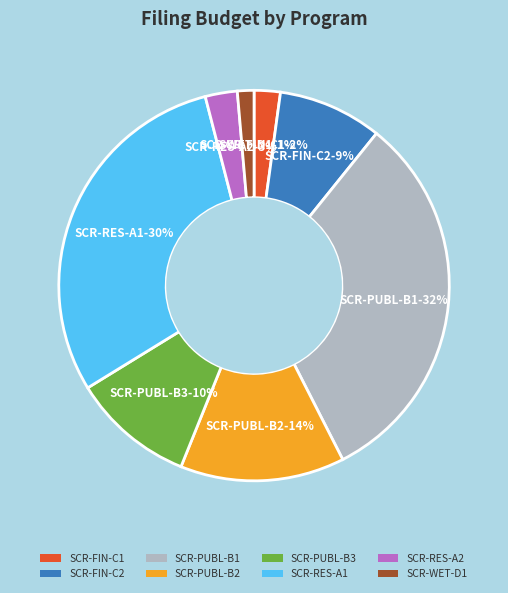

Is SCR-PUBL-B1 the majority of the pie?

No